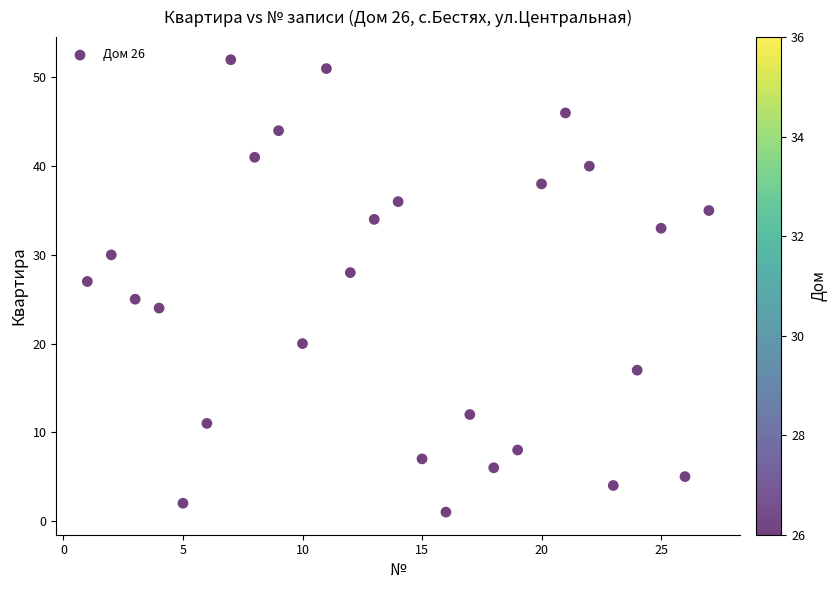

What is the range of X values (max minus min)?

26